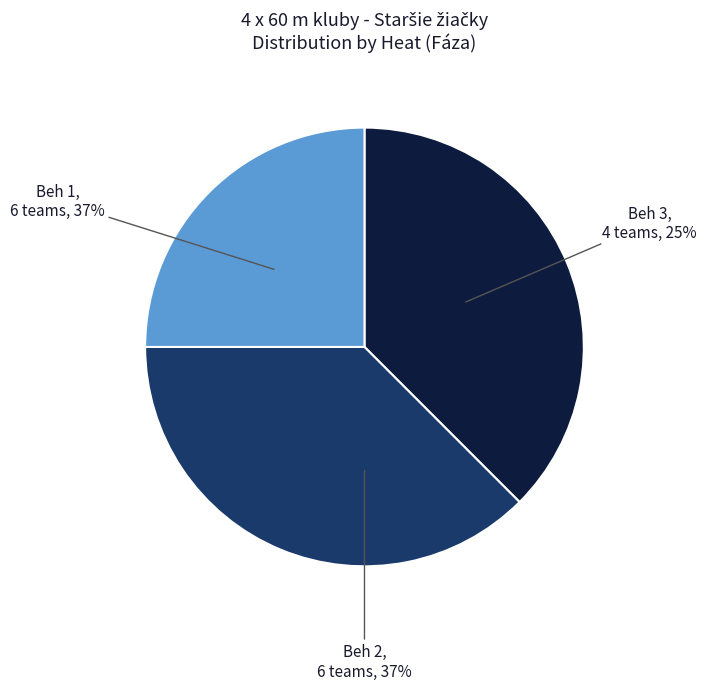

What is the smallest slice in the pie chart?

Beh 3